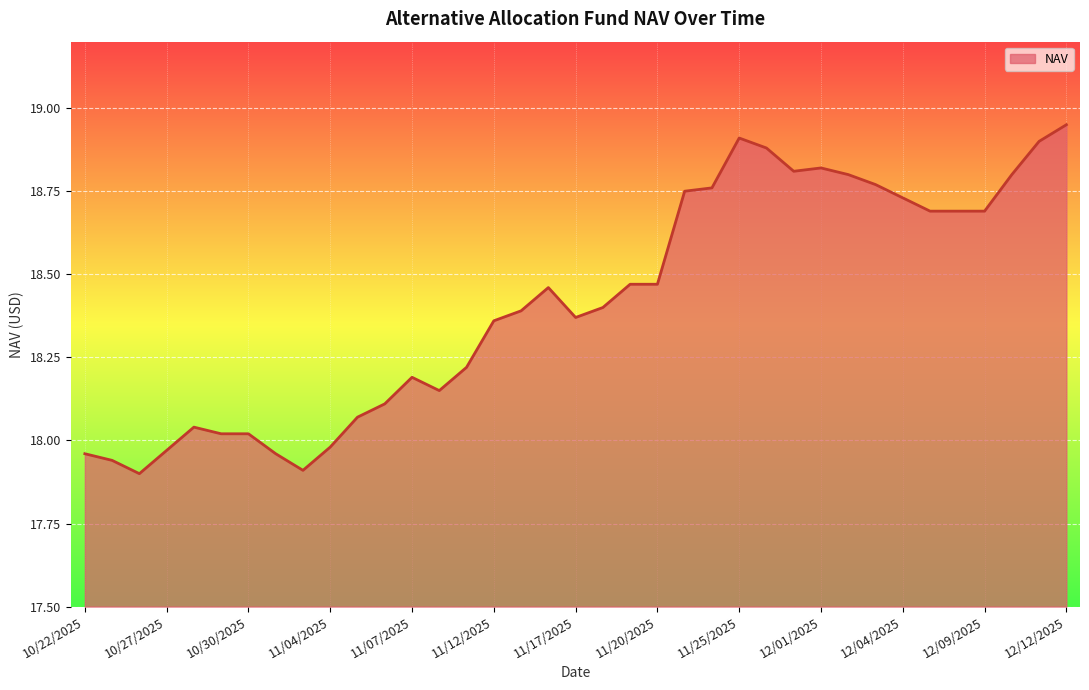

Does the chart have visible grid lines?

Yes